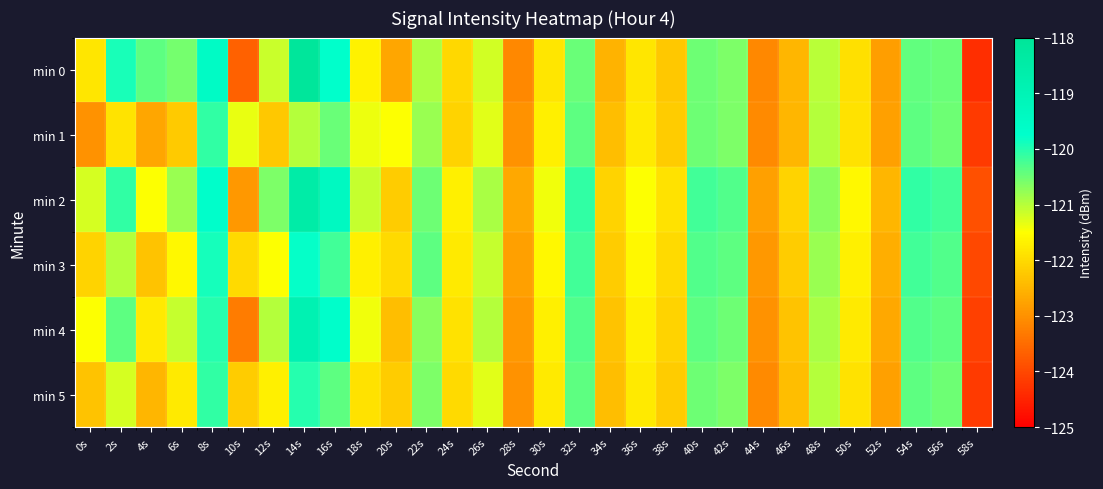

Reading left to right, list all the values displayed in this chart.

min 0: 0s=-121.8	2s=-119.9	4s=-120.4	6s=-120.6	8s=-119.5	10s=-123.6	12s=-121.1	14s=-118.1	16s=-119.8	18s=-121.7	20s=-122.7	22s=-120.9	24s=-122.0	26s=-121.2	28s=-123.1	30s=-121.8	32s=-120.5	34s=-122.5	36s=-121.9	38s=-122.3	40s=-120.5	42s=-120.6	44s=-123.1	46s=-122.5	48s=-121.0	50s=-121.9	52s=-122.8	54s=-120.4	56s=-120.5	58s=-124.4
min 1: 0s=-123.0	2s=-121.9	4s=-122.7	6s=-122.2	8s=-120.1	10s=-121.3	12s=-122.3	14s=-121.0	16s=-120.5	18s=-121.4	20s=-121.5	22s=-120.8	24s=-122.1	26s=-121.3	28s=-123.0	30s=-121.7	32s=-120.4	34s=-122.4	36s=-121.8	38s=-122.2	40s=-120.5	42s=-120.6	44s=-123.1	46s=-122.5	48s=-121.0	50s=-121.9	52s=-122.8	54s=-120.4	56s=-120.5	58s=-124.2
min 2: 0s=-121.2	2s=-120.1	4s=-121.5	6s=-120.8	8s=-119.7	10s=-122.9	12s=-120.6	14s=-118.5	16s=-119.4	18s=-121.1	20s=-122.2	22s=-120.5	24s=-121.7	26s=-120.9	28s=-122.7	30s=-121.4	32s=-120.1	34s=-122.1	36s=-121.5	38s=-121.9	40s=-120.2	42s=-120.3	44s=-122.8	46s=-122.1	48s=-120.7	50s=-121.6	52s=-122.5	54s=-120.1	56s=-120.2	58s=-123.9
min 3: 0s=-122.1	2s=-121.0	4s=-122.3	6s=-121.6	8s=-119.9	10s=-122.0	12s=-121.5	14s=-119.8	16s=-120.2	18s=-121.7	20s=-122.0	22s=-120.4	24s=-121.8	26s=-121.1	28s=-122.8	30s=-121.6	32s=-120.2	34s=-122.2	36s=-121.6	38s=-122.0	40s=-120.3	42s=-120.4	44s=-122.9	46s=-122.2	48s=-120.8	50s=-121.7	52s=-122.6	54s=-120.2	56s=-120.3	58s=-124.0
min 4: 0s=-121.5	2s=-120.4	4s=-121.8	6s=-121.1	8s=-120.0	10s=-123.3	12s=-121.0	14s=-118.9	16s=-119.7	18s=-121.4	20s=-122.4	22s=-120.7	24s=-121.9	26s=-121.0	28s=-122.9	30s=-121.7	32s=-120.3	34s=-122.3	36s=-121.7	38s=-122.1	40s=-120.4	42s=-120.5	44s=-123.0	46s=-122.3	48s=-120.9	50s=-121.8	52s=-122.7	54s=-120.3	56s=-120.4	58s=-124.1
min 5: 0s=-122.3	2s=-121.2	4s=-122.5	6s=-121.8	8s=-120.1	10s=-122.2	12s=-121.7	14s=-120.0	16s=-120.4	18s=-121.9	20s=-122.2	22s=-120.6	24s=-122.0	26s=-121.3	28s=-123.0	30s=-121.8	32s=-120.4	34s=-122.4	36s=-121.8	38s=-122.2	40s=-120.5	42s=-120.6	44s=-123.1	46s=-122.4	48s=-121.0	50s=-121.9	52s=-122.8	54s=-120.4	56s=-120.5	58s=-124.2